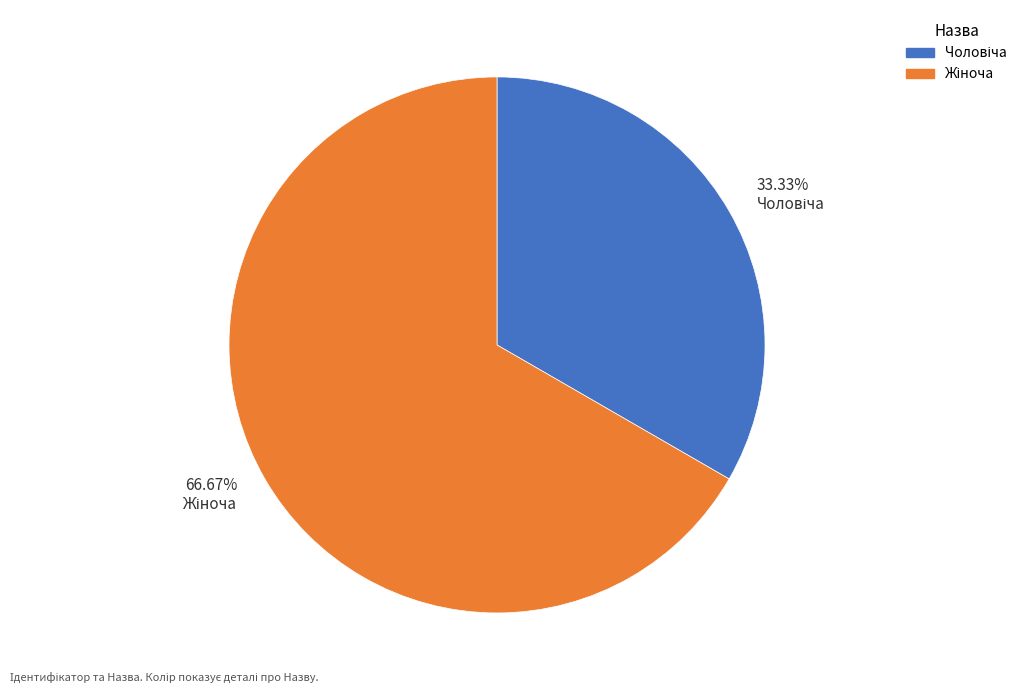

Does any single category account for the majority?

Yes